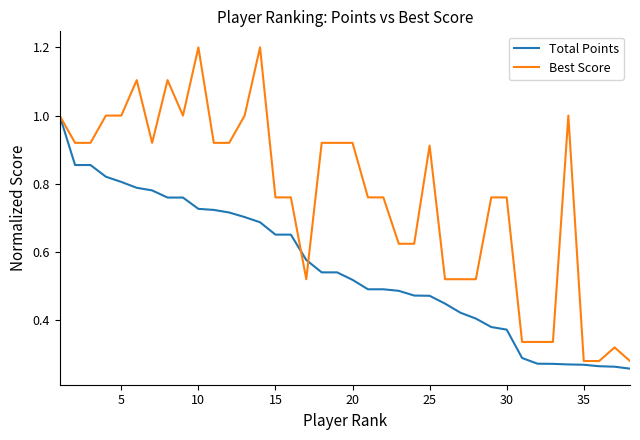

What is the maximum value shown in the chart?

1.2